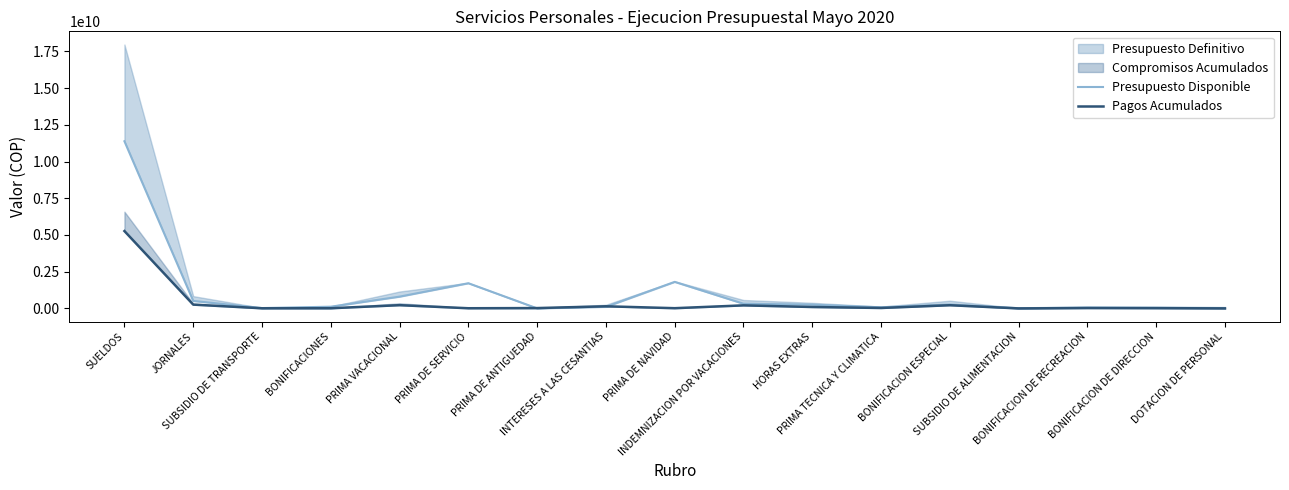

True or false: Pagos Acumulados has a value of 14343431 at PRIMA DE NAVIDAD.

True